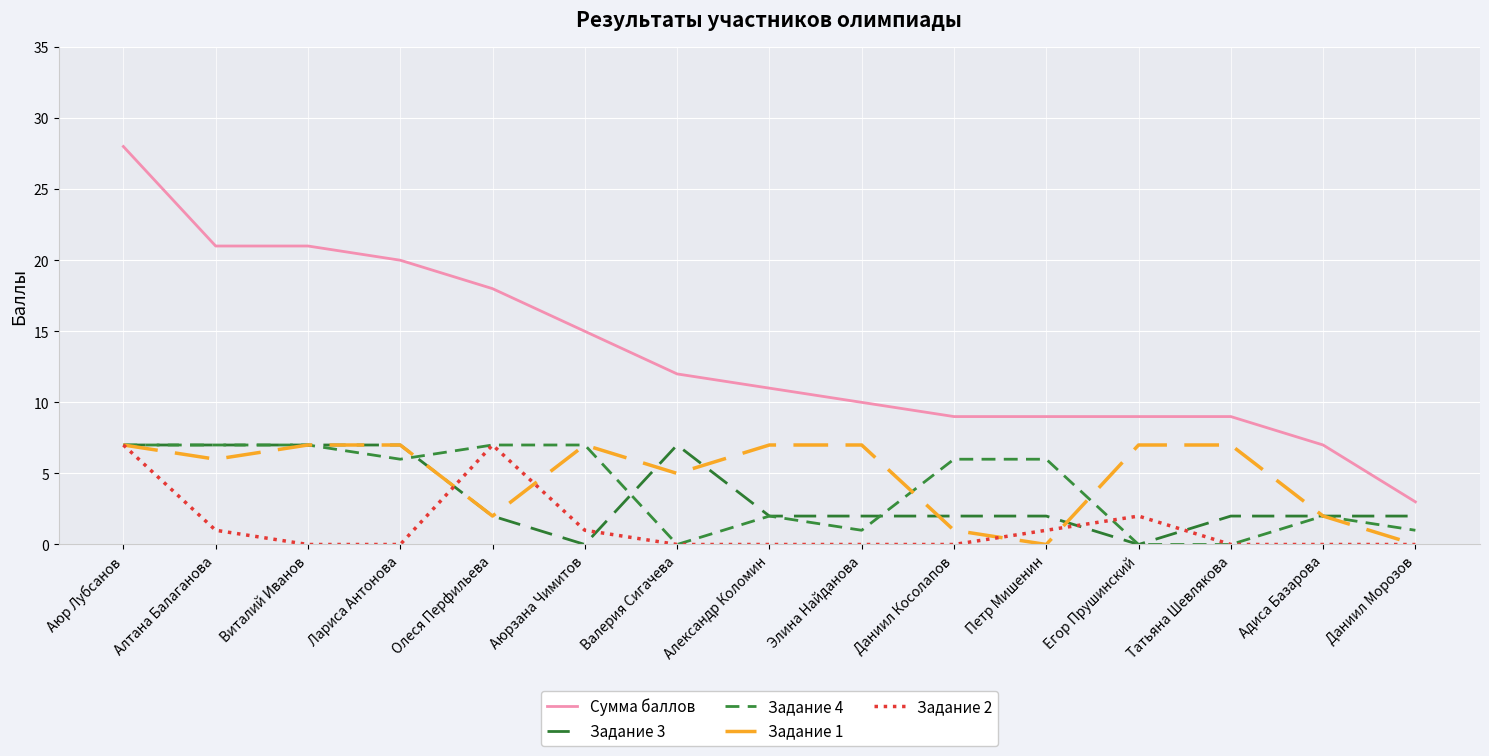

What is the label of the 5th point from the left?

Олеся Перфильева